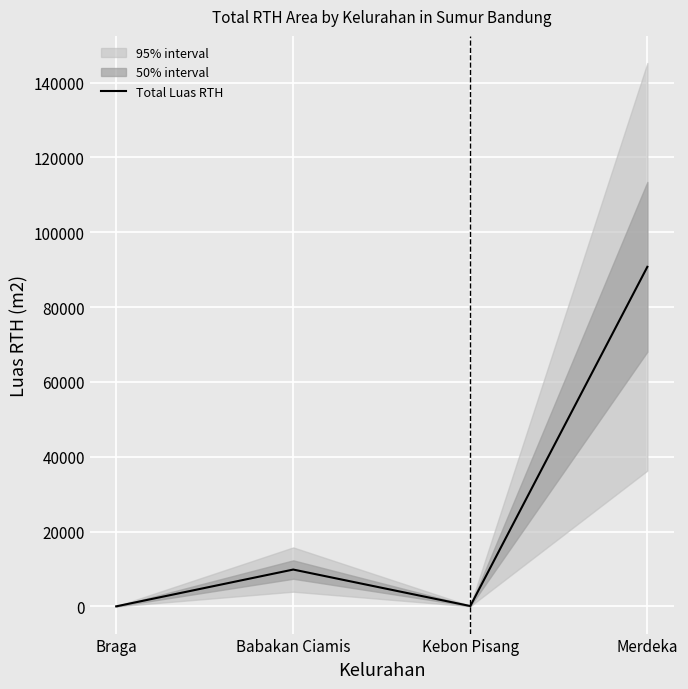

What position from the right is Braga?

4